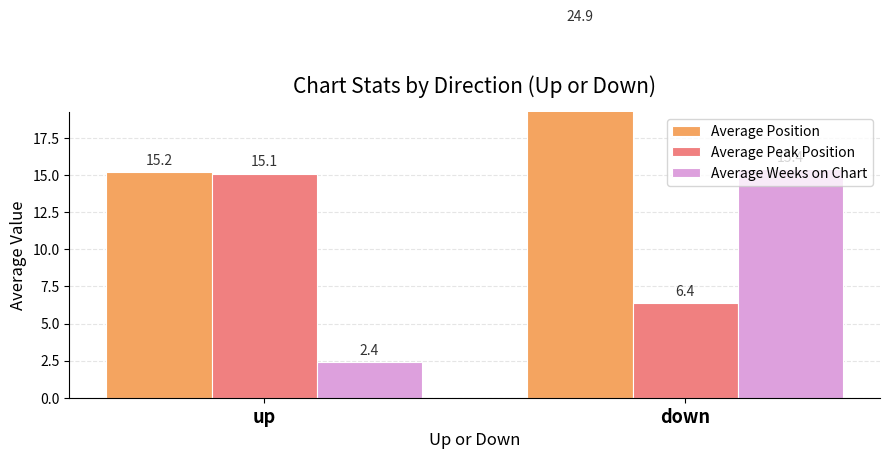

What is the total value across all series at up?

32.7